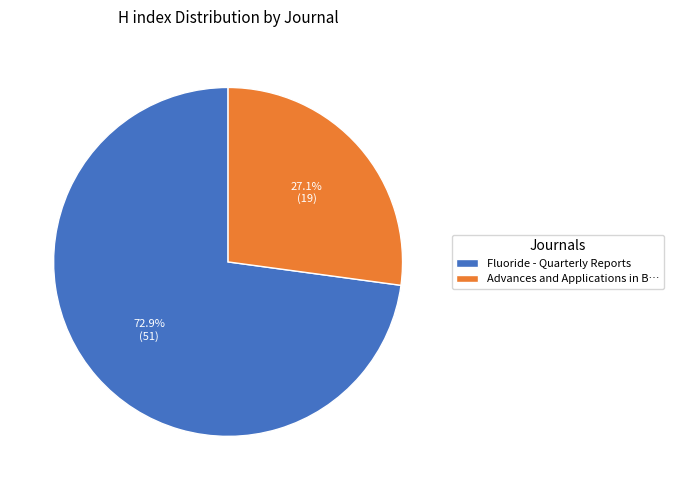

What percentage is NOT represented by Advances and Applications in B…?

72.9%